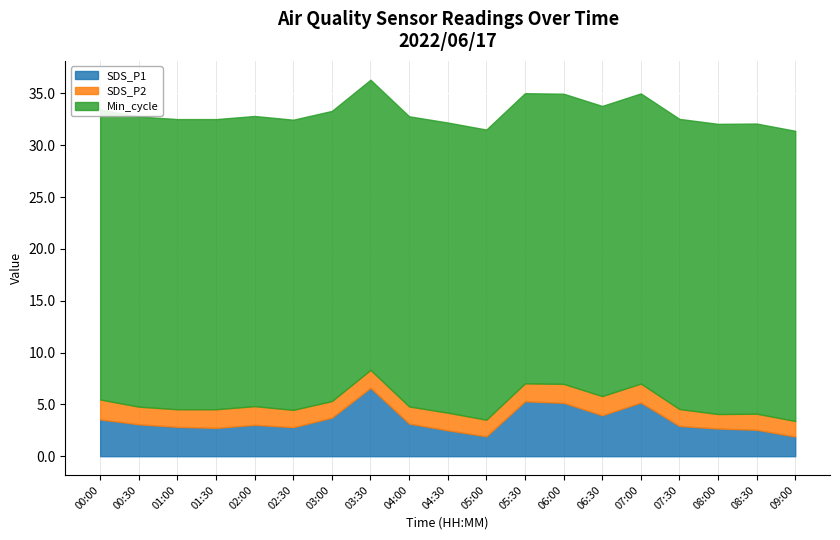

What is the value of the SDS_P1 point at the 19th from the left?

1.9